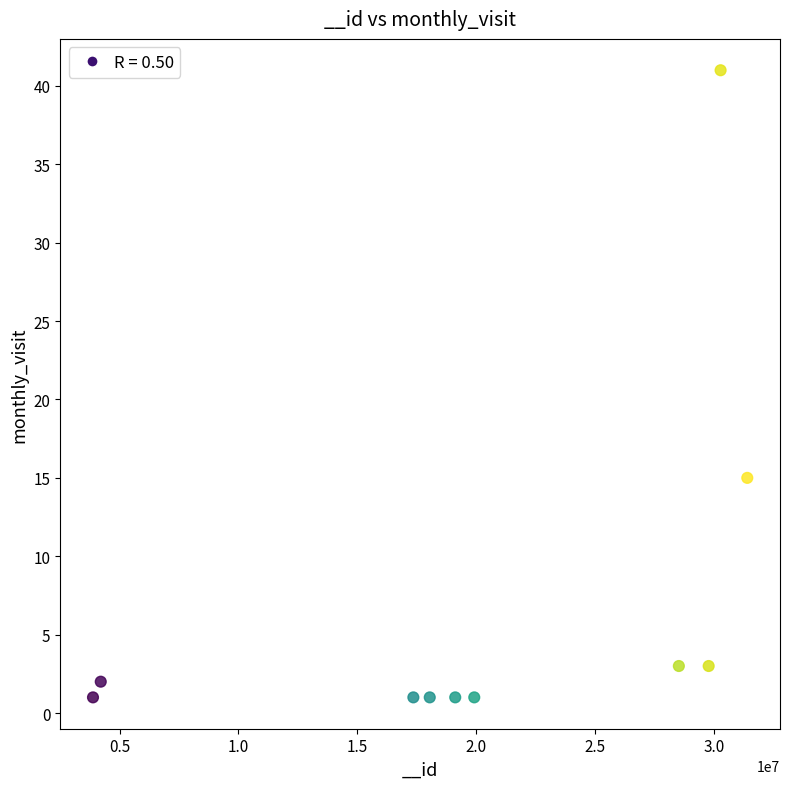

What Y value in the scatter plot is closest to 21?

15